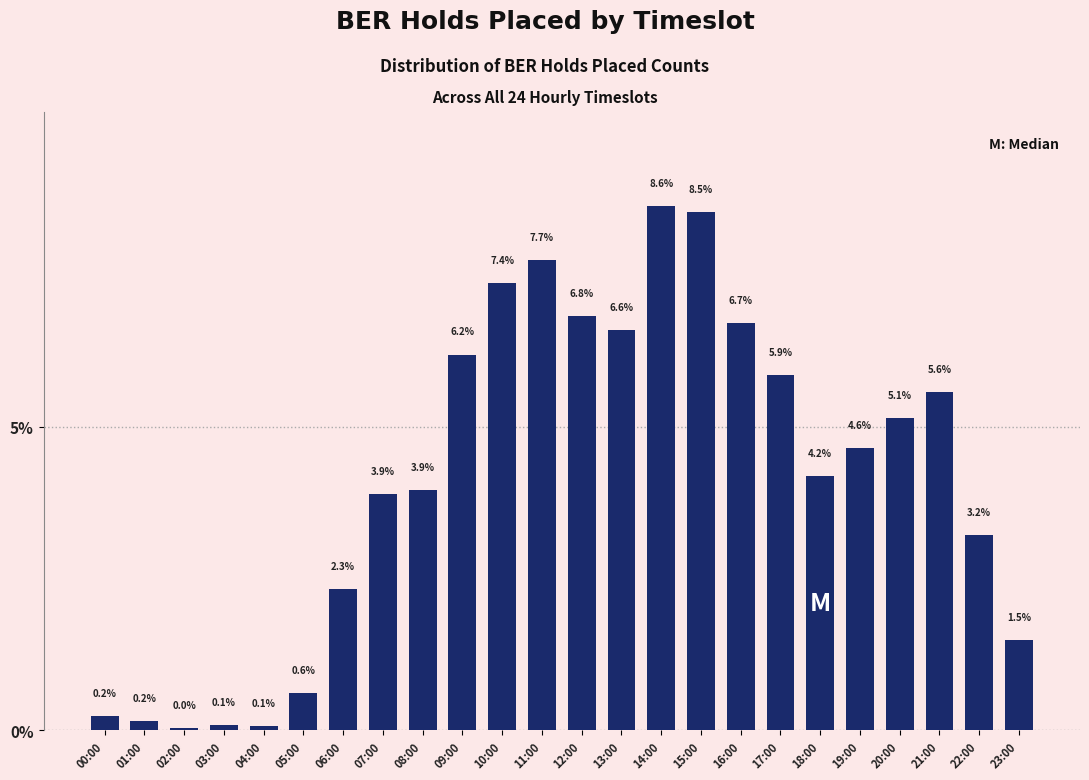

What is the greatest value displayed?

8.6